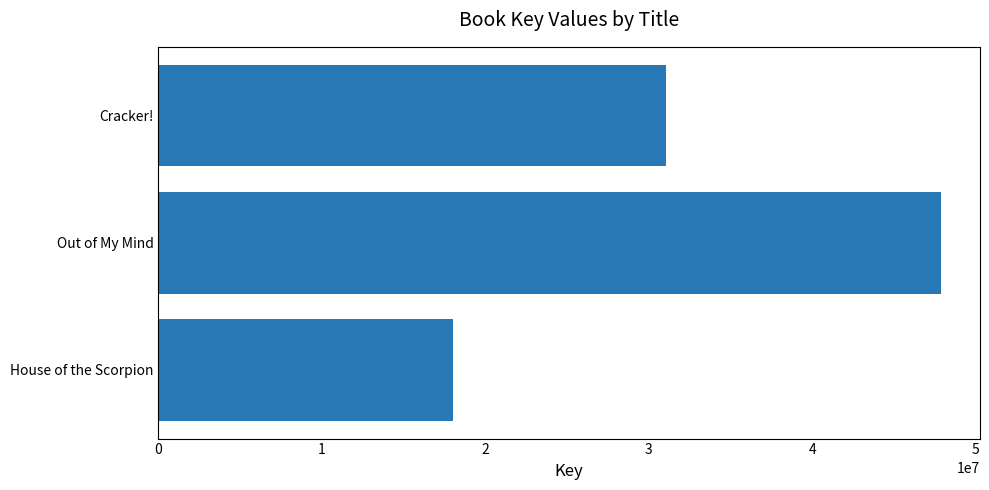

How many data points are less than 31041879?

1